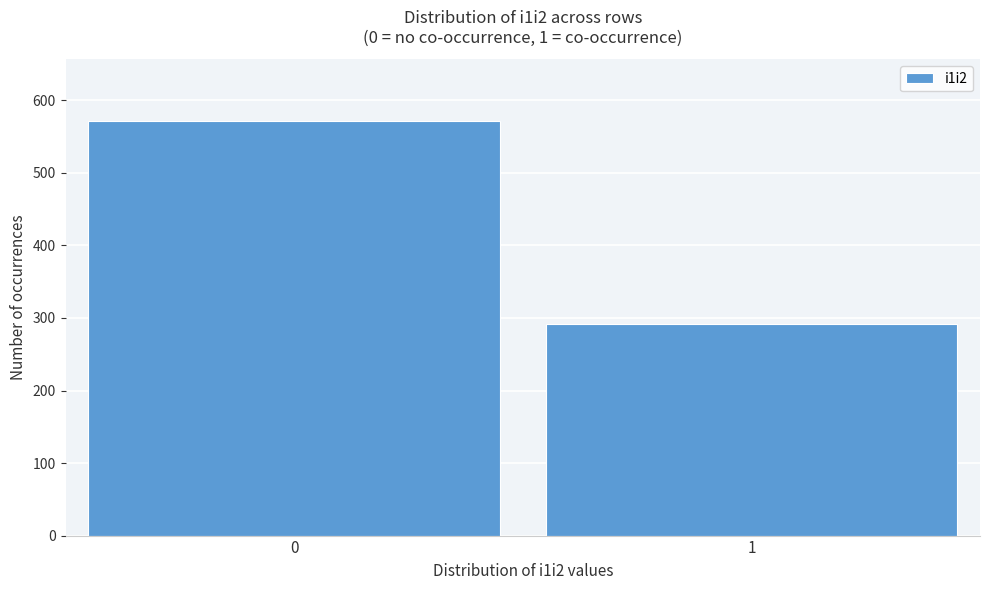

Reading left to right, extract all data points from this chart.

571	291